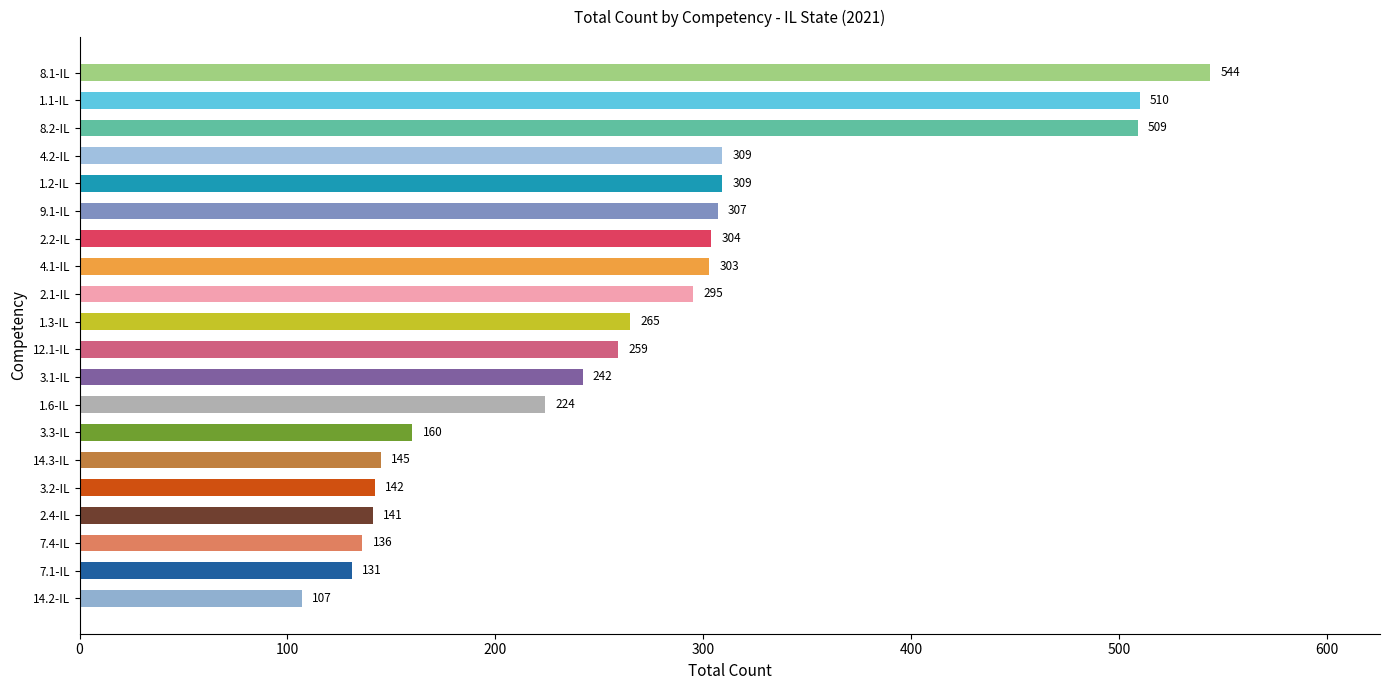

Count the number of data series in this chart.

1